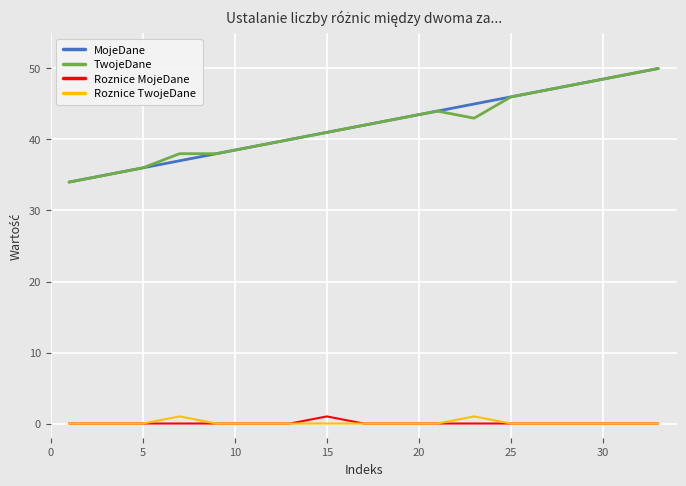

True or false: MojeDane and Roznice MojeDane cross at least once.

False